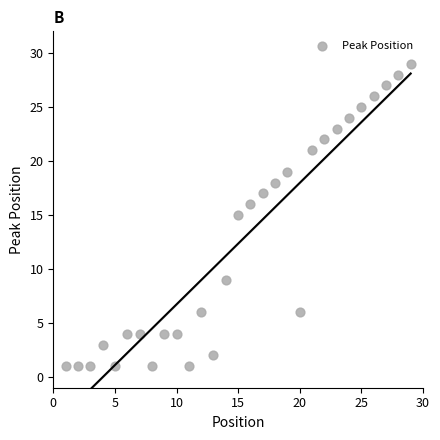

What is the range of Y values (max minus min)?

28